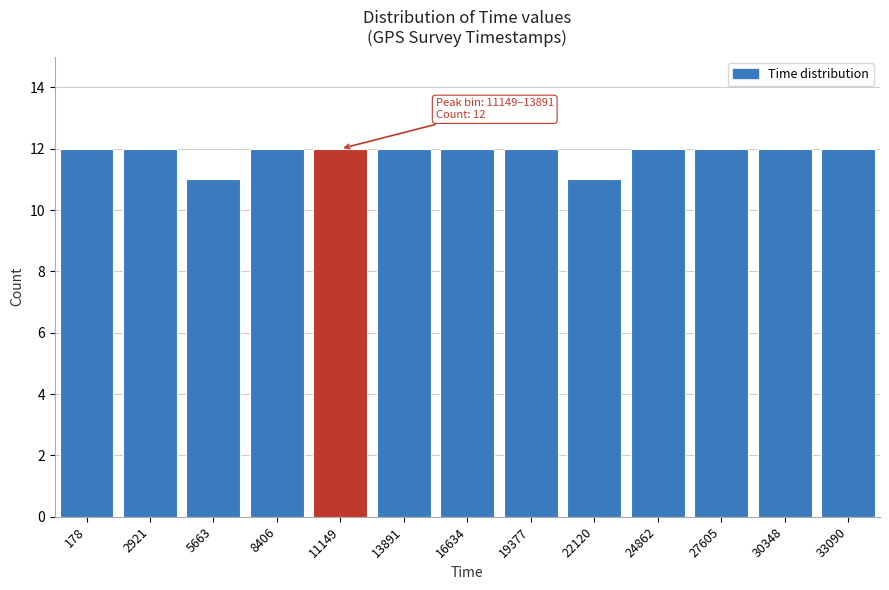

Reading left to right, list all the values displayed in this chart.

178=12	2921=12	5663=11	8406=12	11149=12	13891=12	16634=12	19377=12	22120=11	24862=12	27605=12	30348=12	33090=12